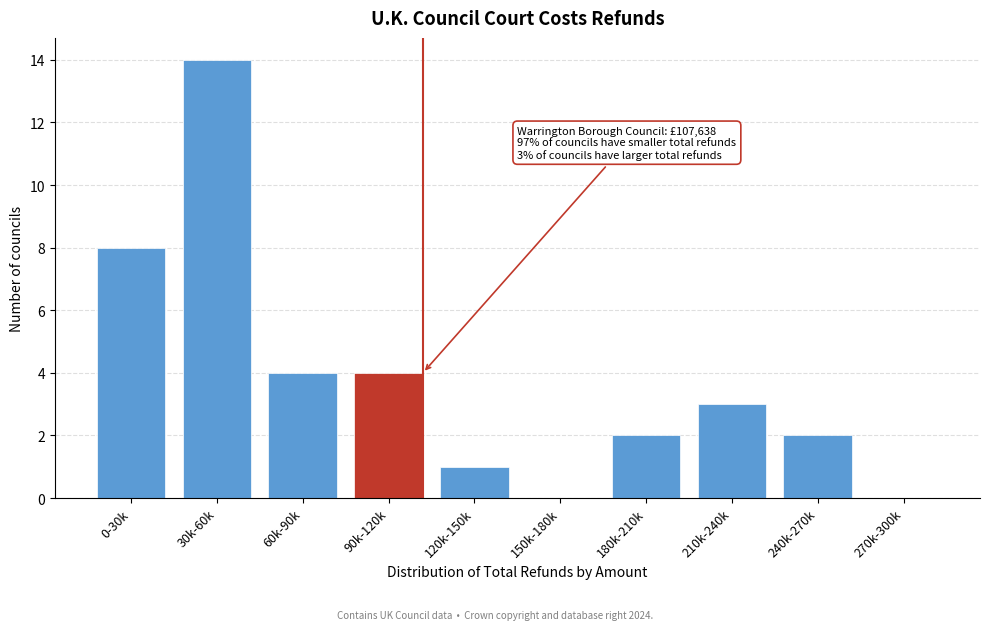

Reading left to right, what are all the values shown in this chart?

0-30k=8	30k-60k=14	60k-90k=4	90k-120k=4	120k-150k=1	150k-180k=0	180k-210k=2	210k-240k=3	240k-270k=2	270k-300k=0